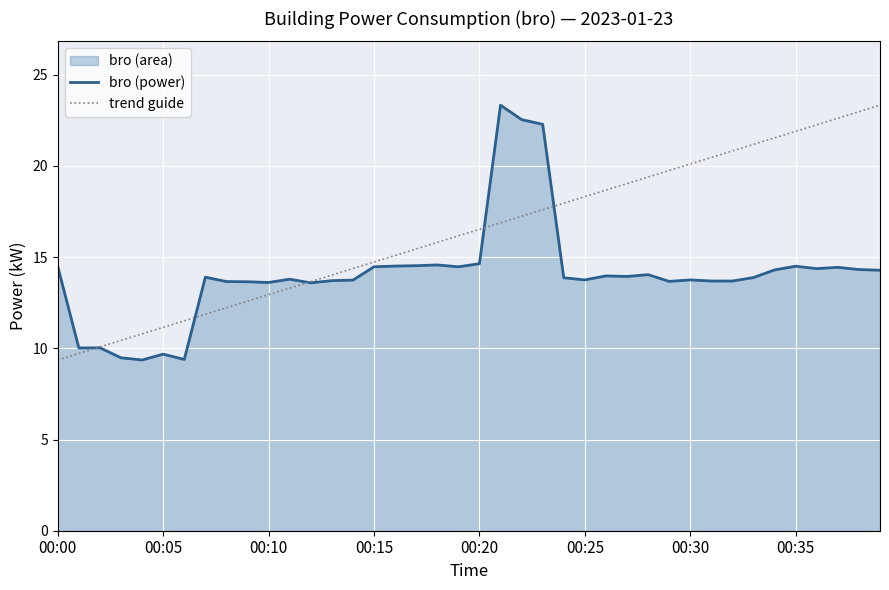

What is the maximum value shown in the chart?

23.3